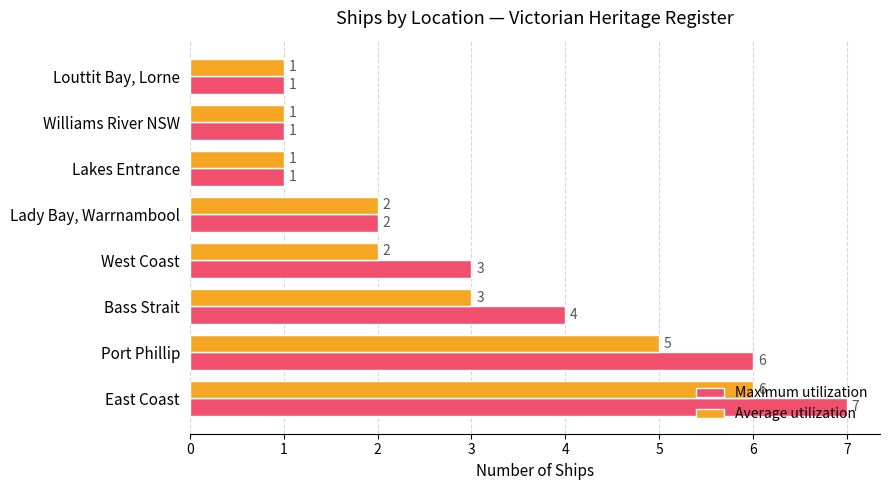

At which label is Average utilization closest to 3?

Bass Strait